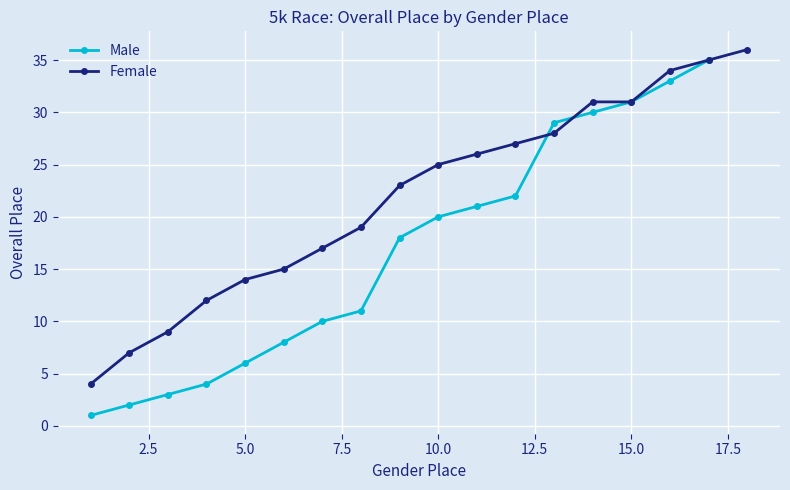

What is the sum of all values?

284